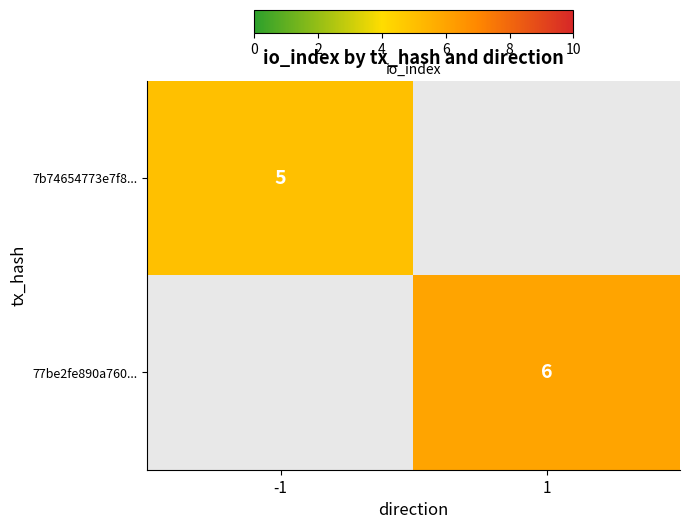

What is the minimum value shown in the chart?

5.0